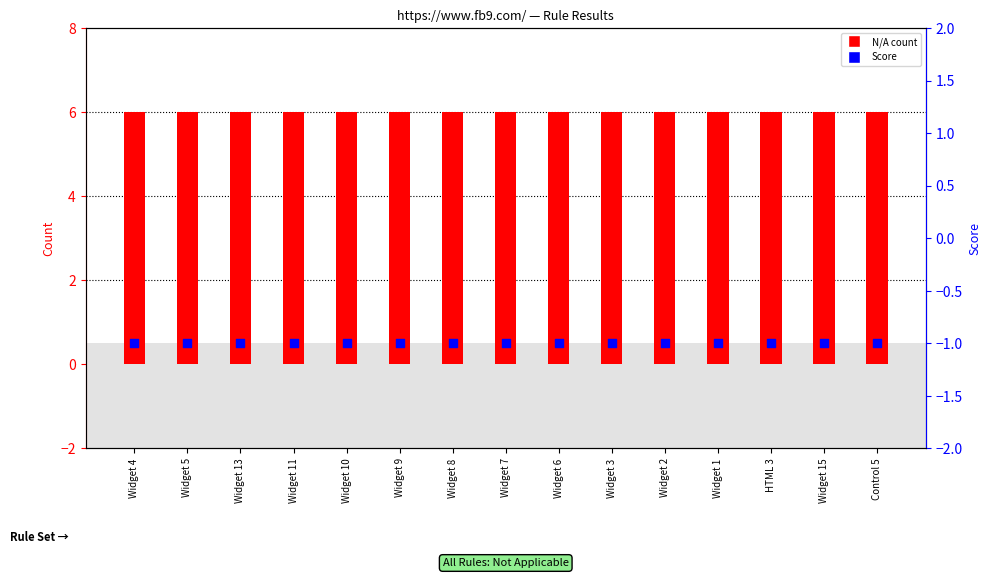

At which category is the sum across all series the highest?

Widget 4